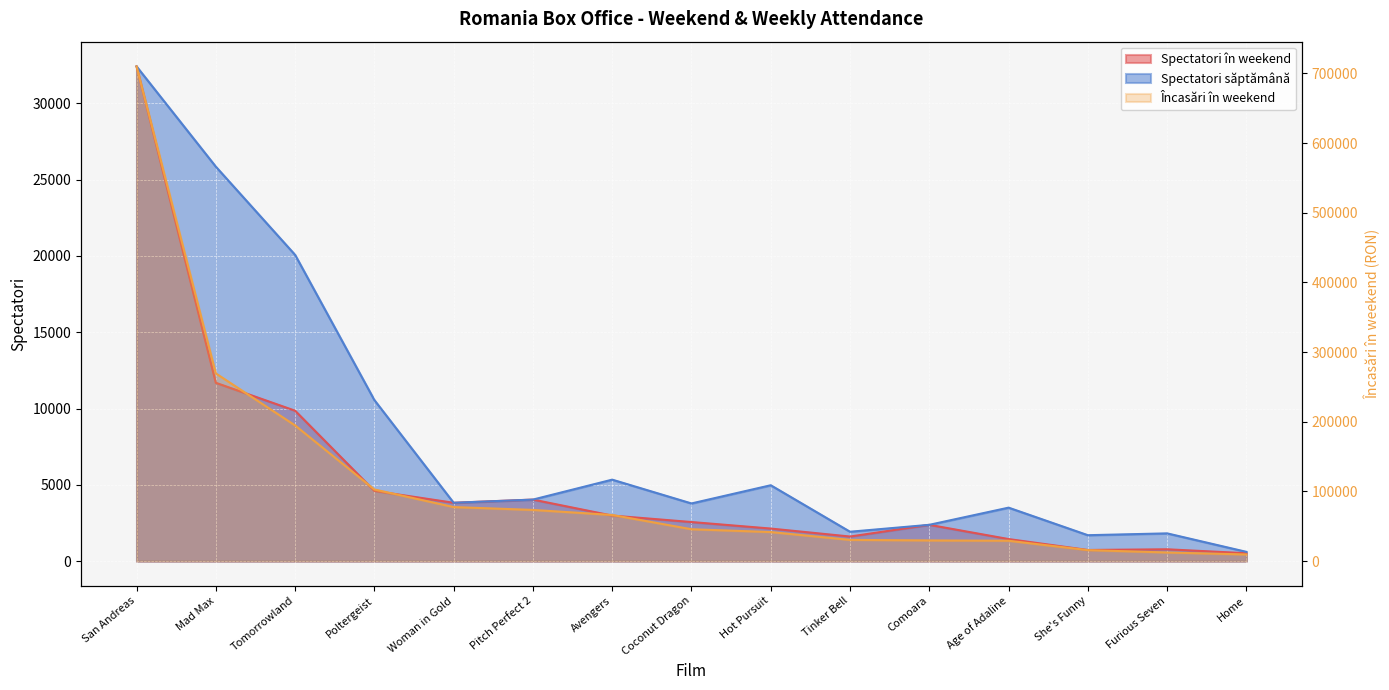

Reading left to right, transcribe all the data shown in this chart.

Spectatori în weekend: San Andreas=32423.0	Mad Max=11687.0	Tomorrowland=9857.0	Poltergeist=4601.0	Woman in Gold=3822.0	Pitch Perfect 2=4031.0	Avengers=2983.0	Coconut Dragon=2560.0	Hot Pursuit=2132.0	Tinker Bell=1609.0	Comoara=2377.0	Age of Adaline=1444.0	She's Funny=728.0	Furious Seven=774.0	Home=515.0
Încasări în weekend: San Andreas=710099.0	Mad Max=269427.2	Tomorrowland=194760.0	Poltergeist=102819.0	Woman in Gold=77534.0	Pitch Perfect 2=73467.3	Avengers=66218.0	Coconut Dragon=45737.7	Hot Pursuit=41669.0	Tinker Bell=30450.0	Comoara=29671.4	Age of Adaline=29211.0	She's Funny=15749.9	Furious Seven=12346.2	Home=9494.0
Spectatori săptămână: San Andreas=32423.0	Mad Max=25852.0	Tomorrowland=20071.0	Poltergeist=10554.0	Woman in Gold=3822.0	Pitch Perfect 2=4031.0	Avengers=5338.0	Coconut Dragon=3778.0	Hot Pursuit=4971.0	Tinker Bell=1924.0	Comoara=2377.0	Age of Adaline=3503.0	She's Funny=1697.0	Furious Seven=1817.0	Home=605.0